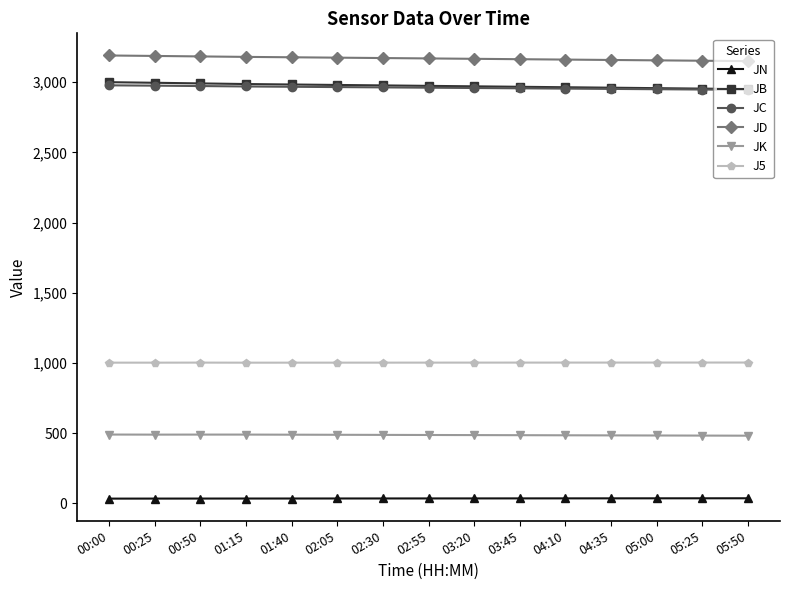

True or false: JB and JN intersect in this chart.

False